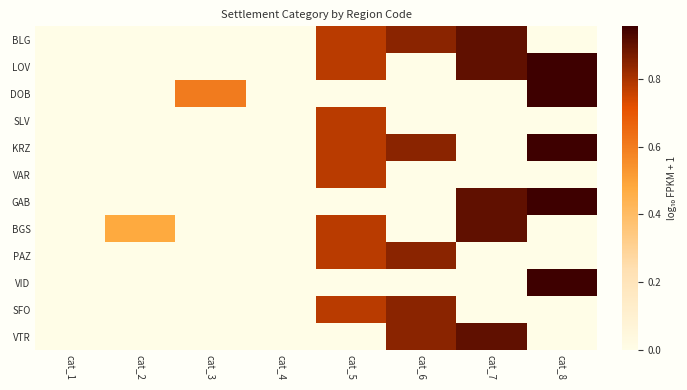

Which label corresponds to the largest value in the chart?

cat_8